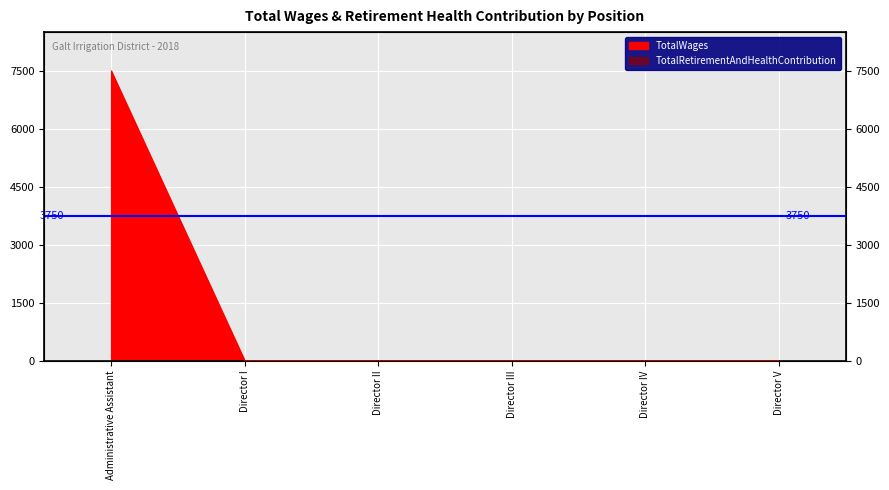

Which category has the lowest value across all series?

Director I